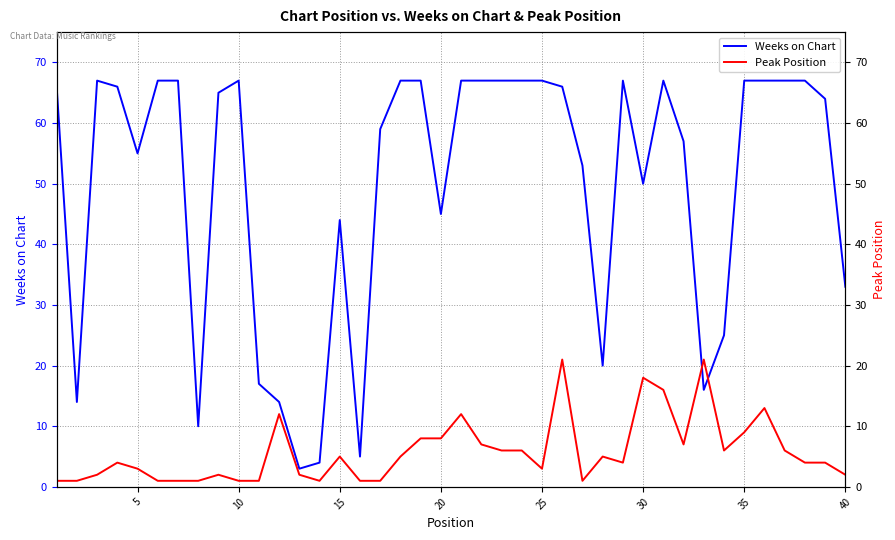

Which series has the largest total across all categories?

Weeks on Chart